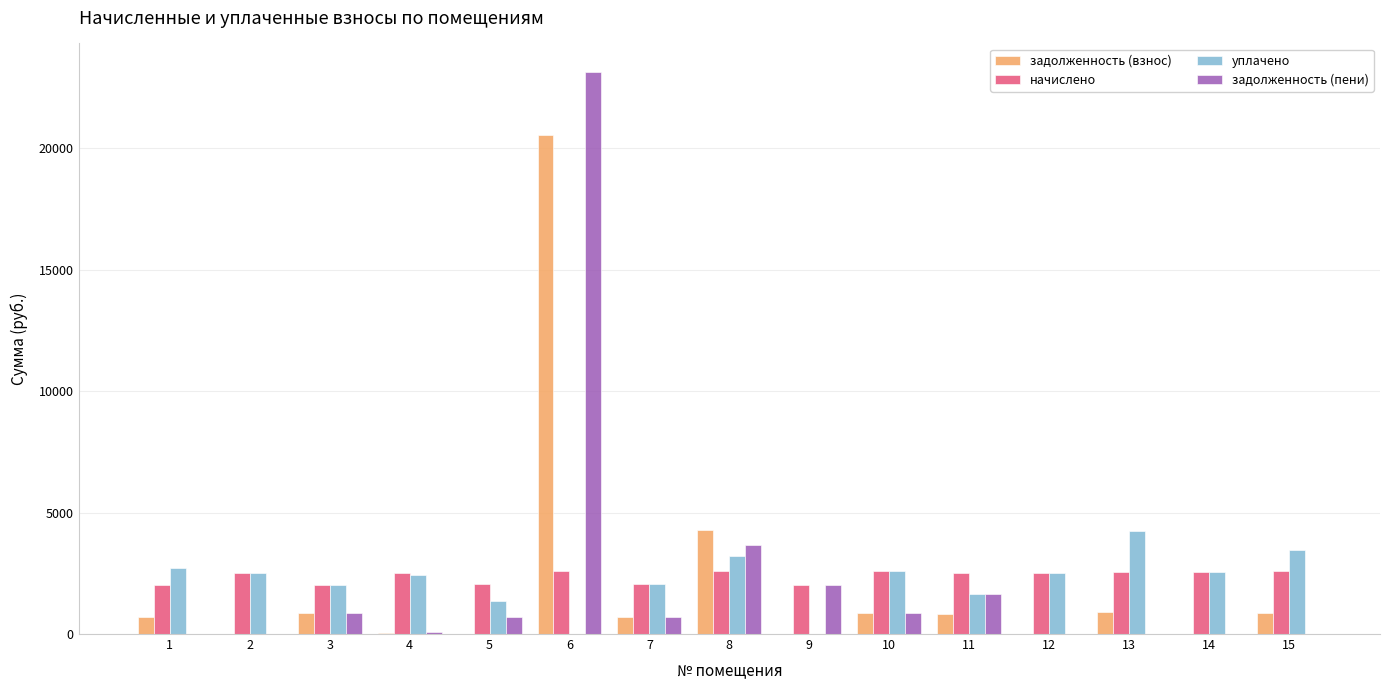

What are all the series names shown in the legend?

задолженность (взнос), начислено, уплачено, задолженность (пени)